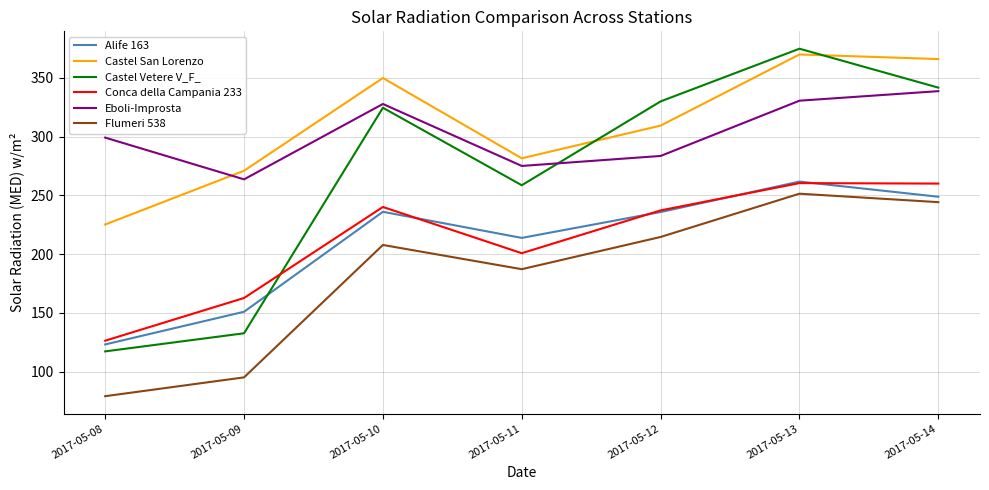

At which category does the chart reach its peak across all series?

2017-05-13